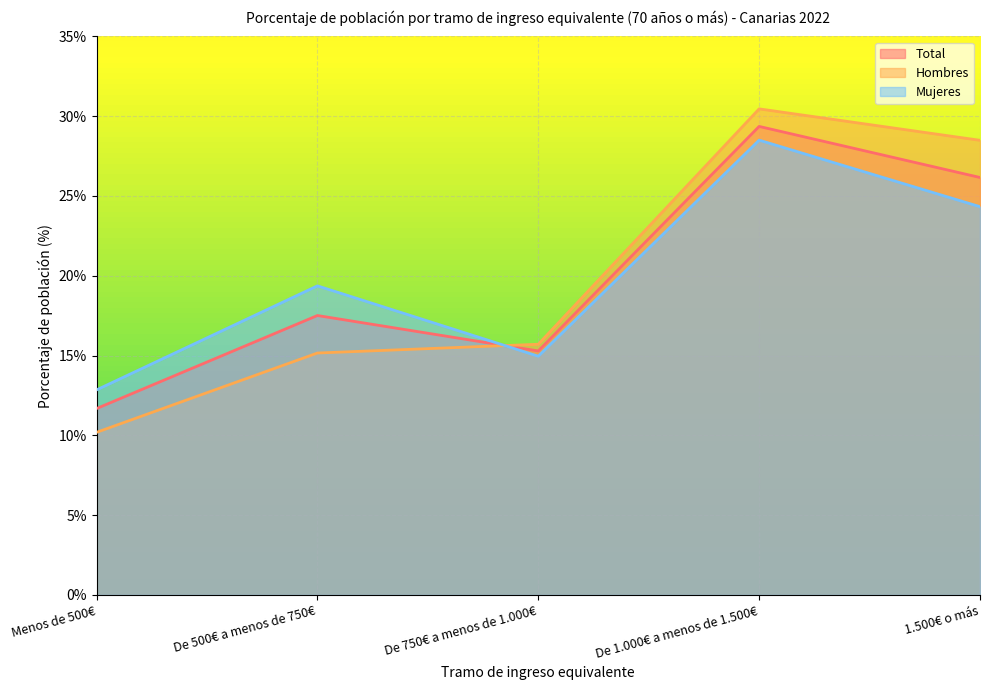

True or false: Mujeres has a value of 20.1 at Menos de 500€.

False